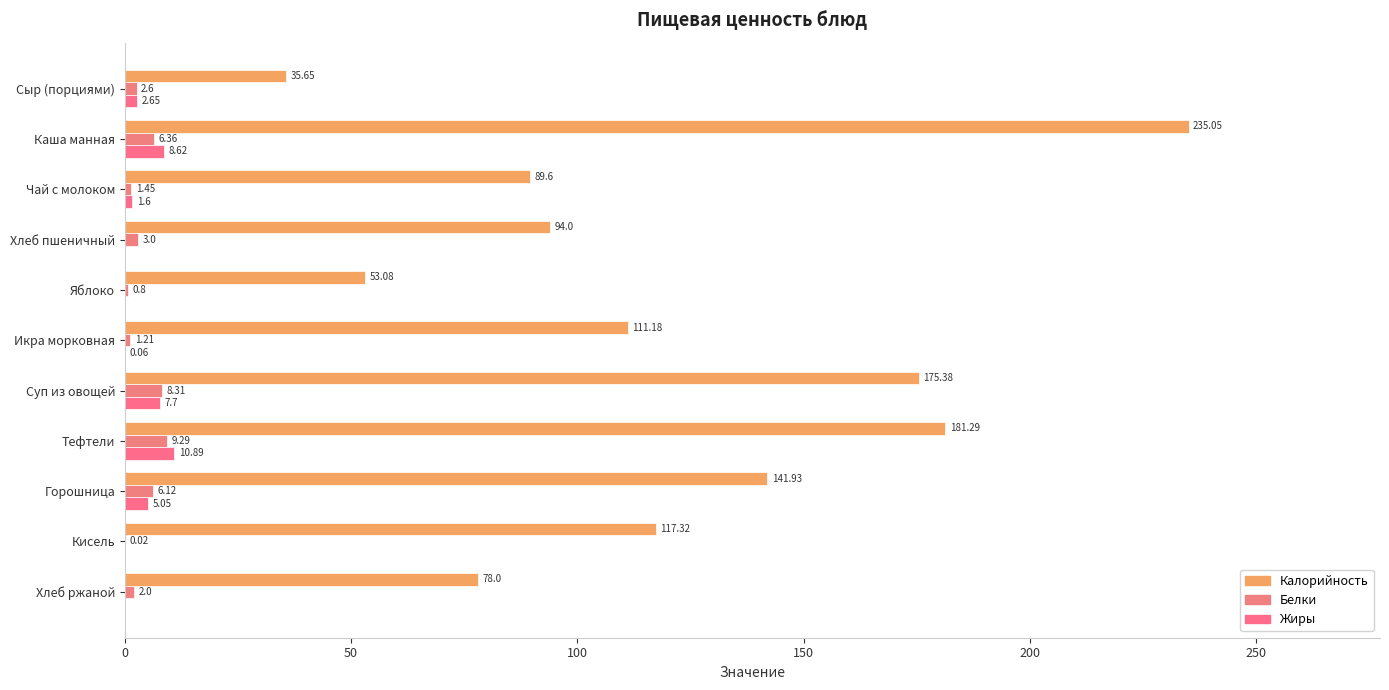

What is the average value of the Калорийность series?

119.3